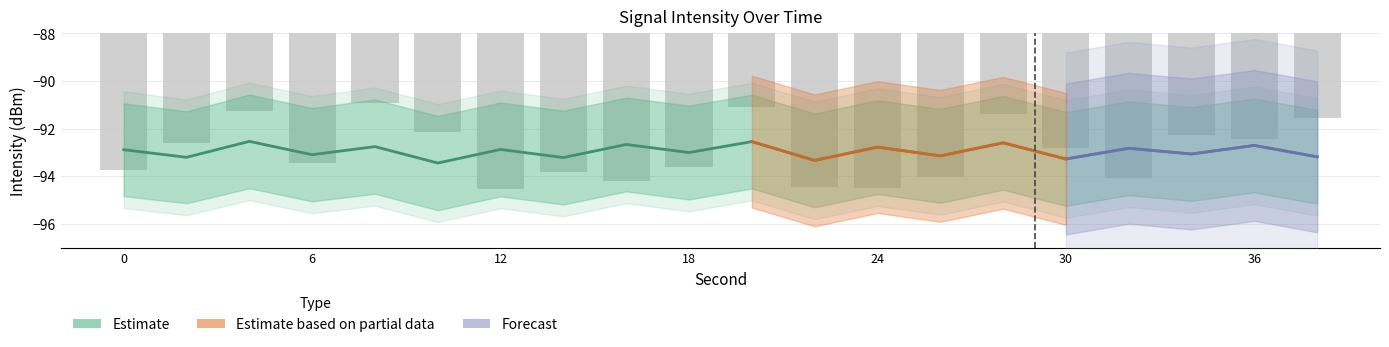

Read the intensity_mean value at 8.

-92.8